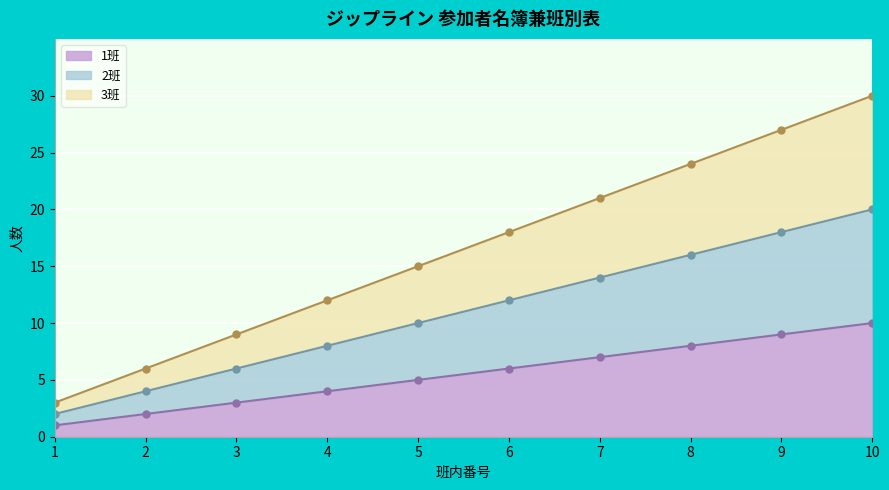

Which label corresponds to the largest value in the chart?

10